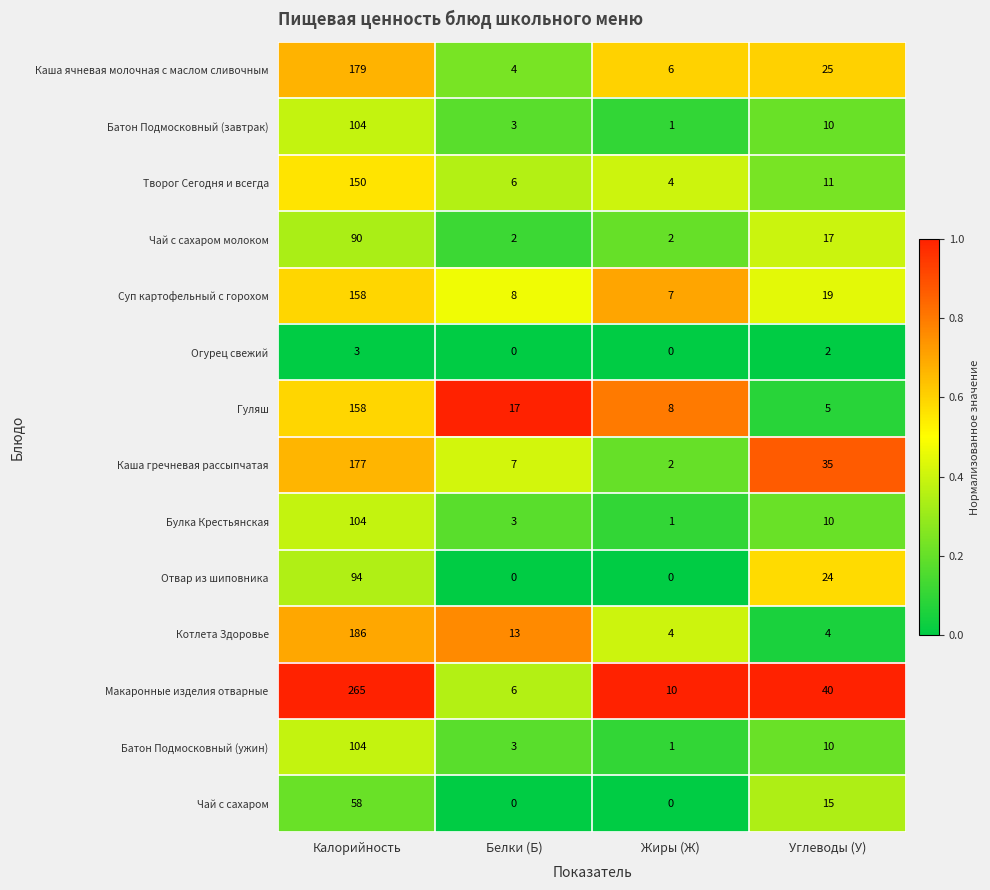

Where is Отвар из шиповника nearest to the value 47?

Углеводы (У)